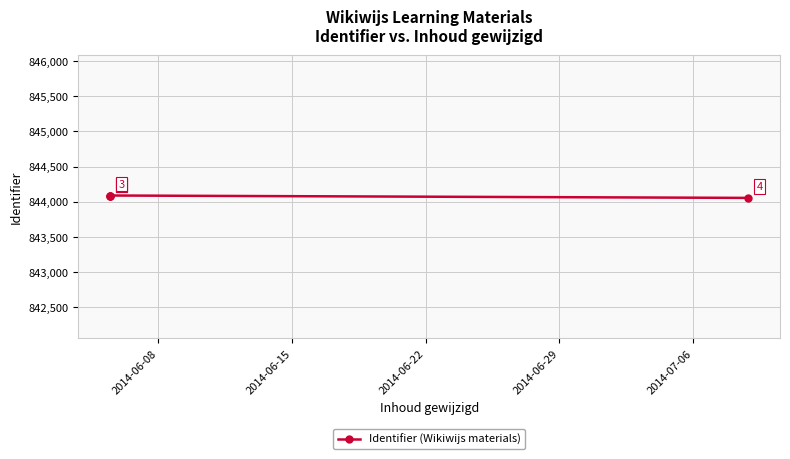

Between 2014-06-08 and 2014-06-15, which is larger?

2014-06-08